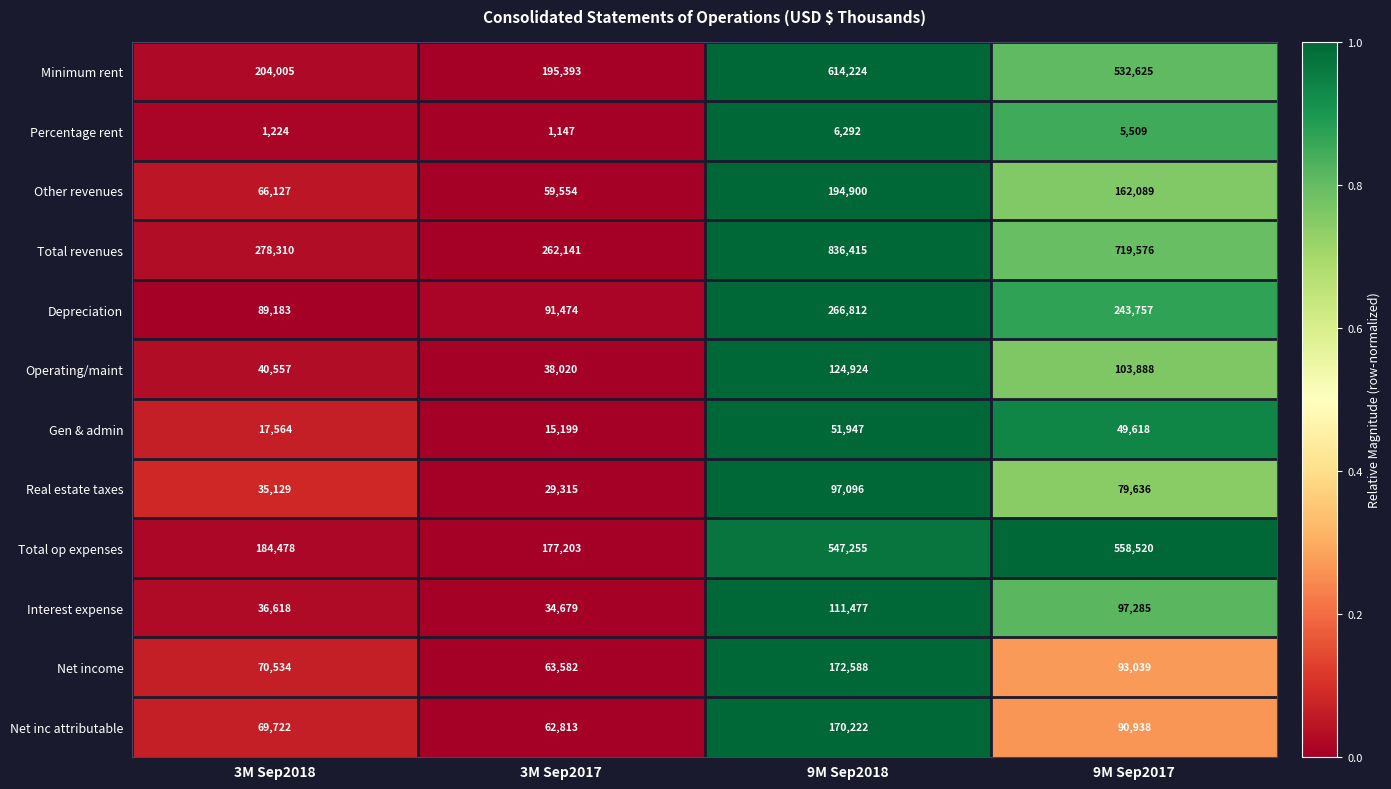

Which series has the largest total across all categories?

Total revenues